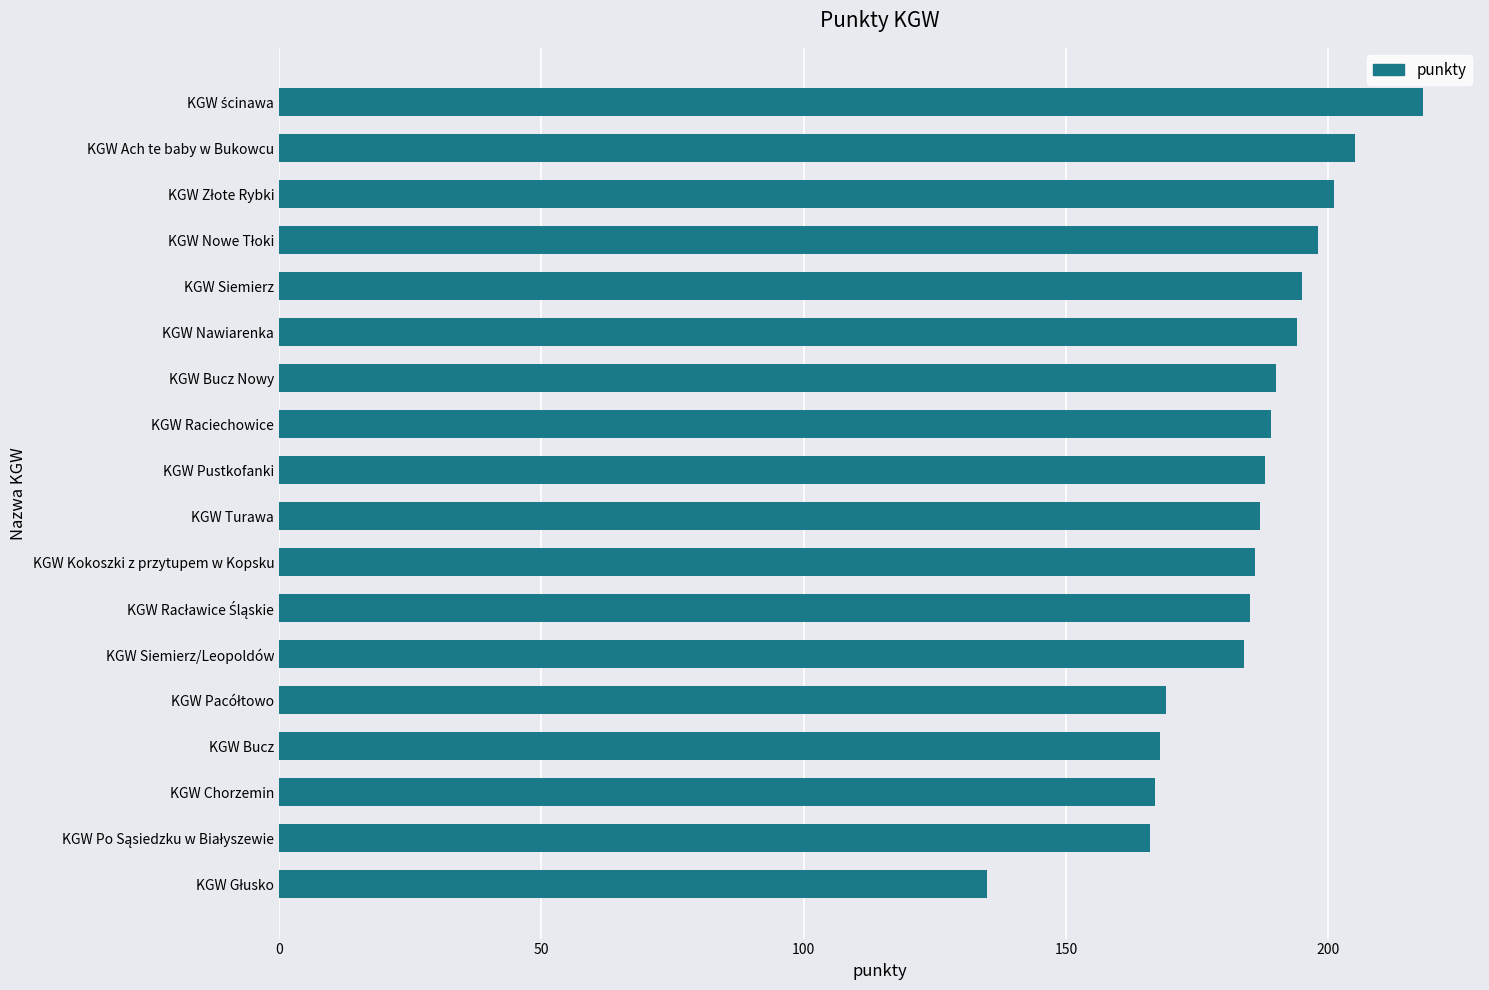

What position from the bottom is KGW Pustkofanki?

10